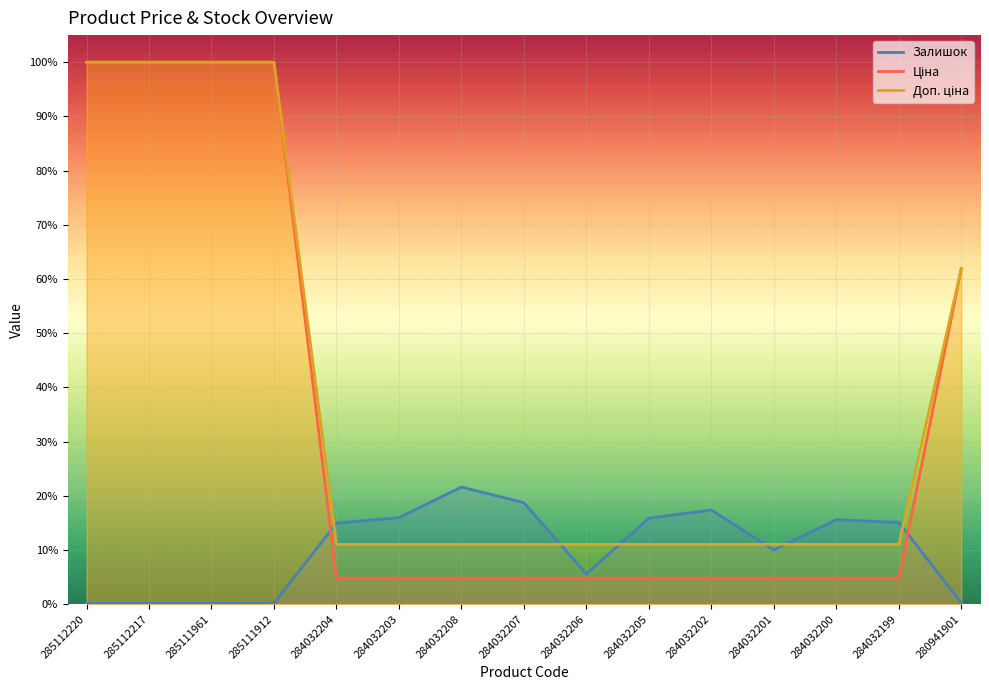

At how many categories does at least one series exceed 0?

15